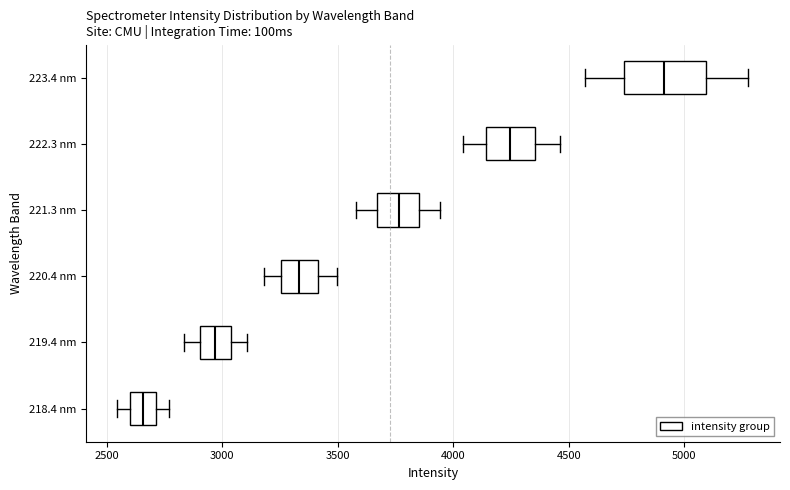

Which box has the furthest to the left median line?

218.4 nm